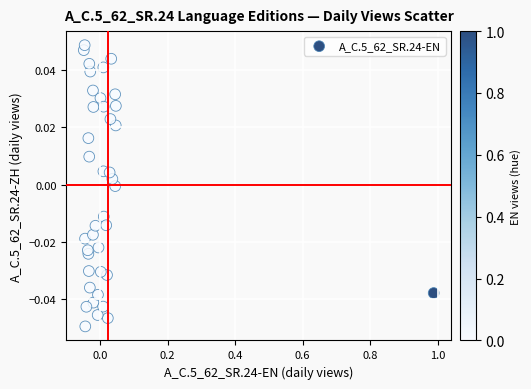

What is the range of X values (max minus min)?

1.0